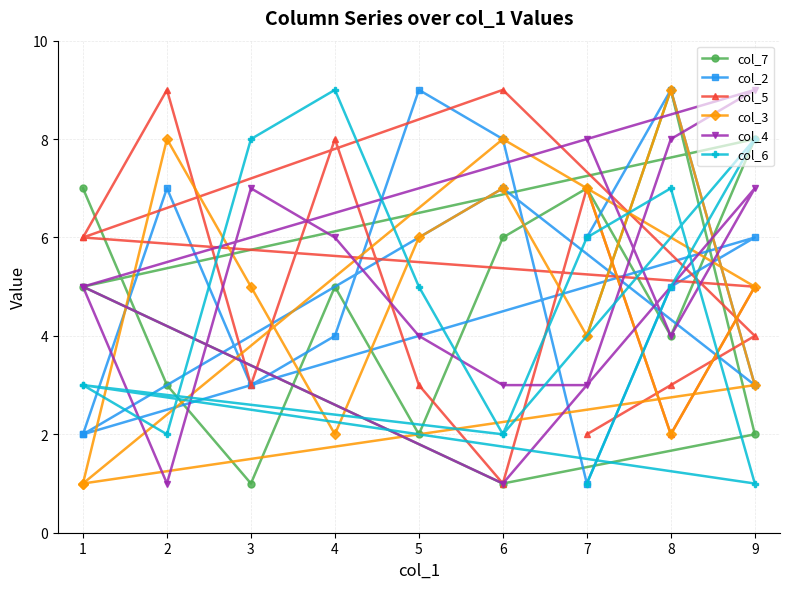

Which series has the widest spread of values?

col_7